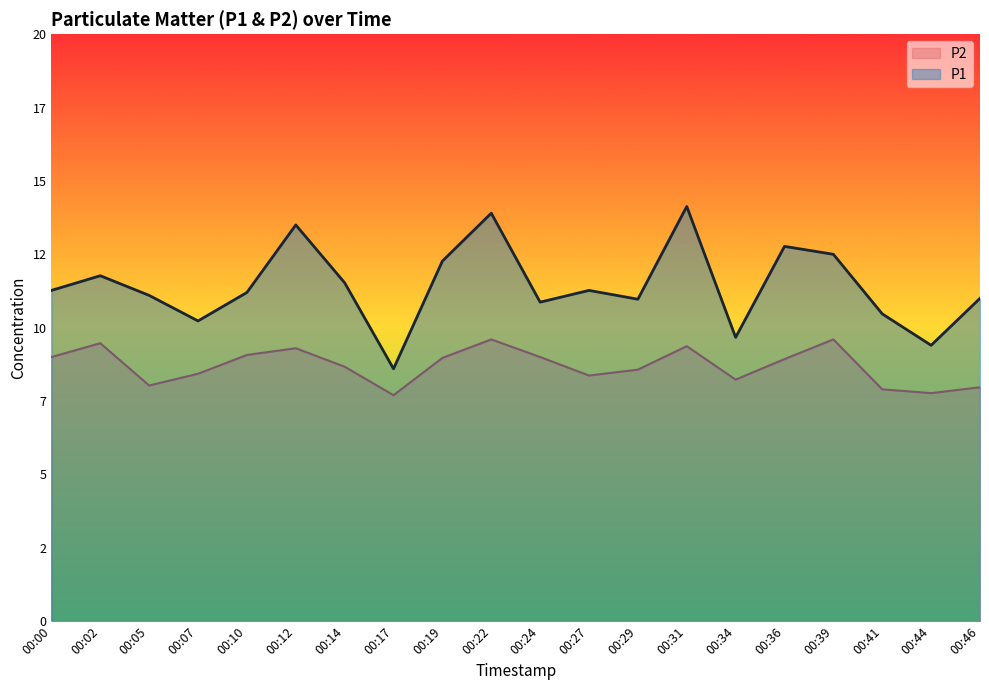

Reading right to left, extract all data points from this chart.

P1: 11.0	9.4	10.5	12.5	12.8	9.7	14.1	11.0	11.3	10.9	13.9	12.3	8.6	11.5	13.5	11.2	10.2	11.1	11.8	11.3
P2: 8.0	7.8	7.9	9.6	8.9	8.2	9.4	8.6	8.4	9.0	9.6	9.0	7.7	8.7	9.3	9.1	8.4	8.0	9.5	9.0